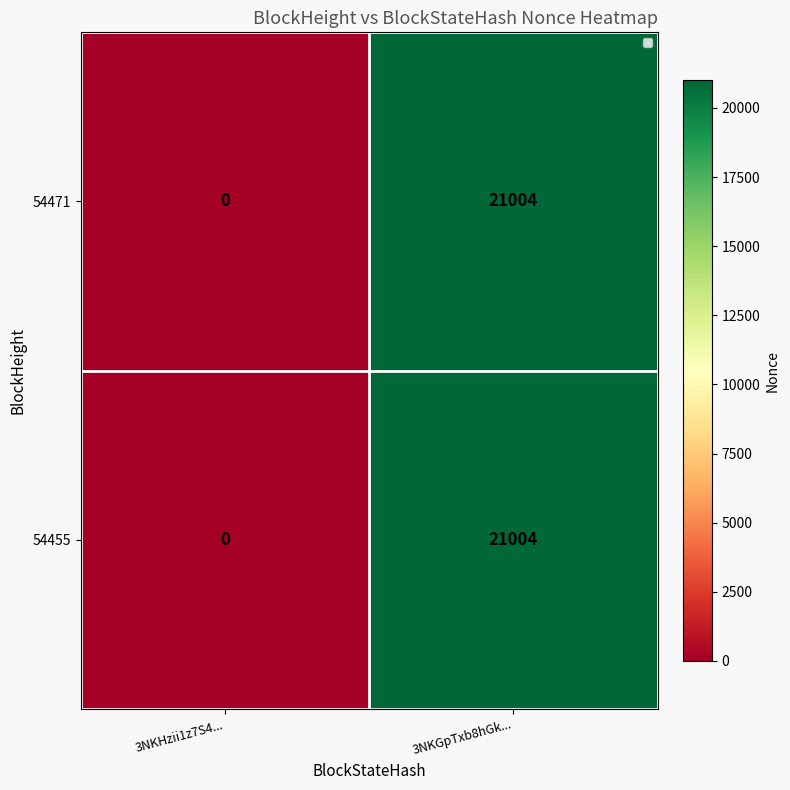

List the labels in order of 54471 value, smallest first.

3NKHzii1z7S4..., 3NKGpTxb8hGk...